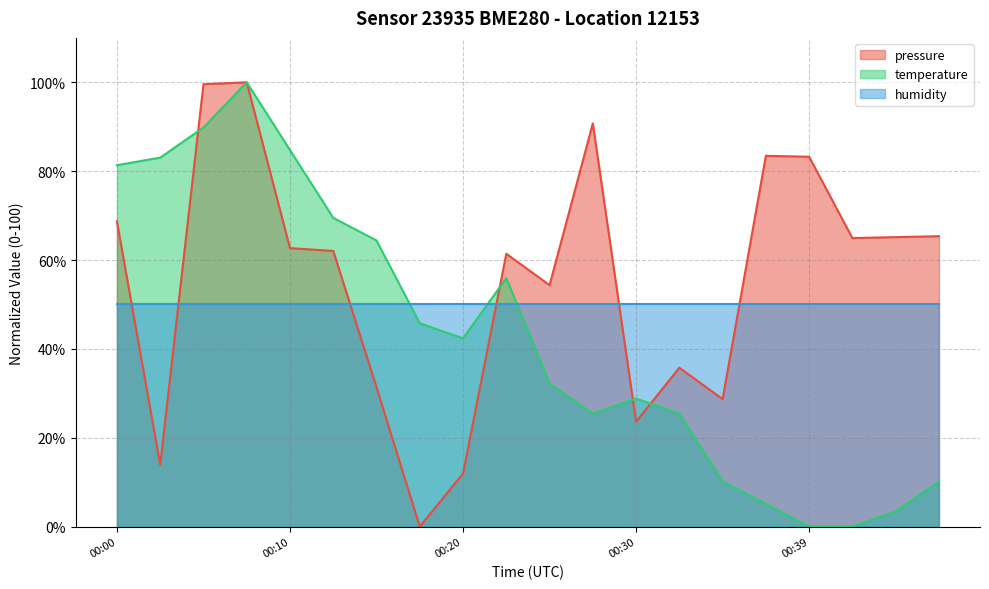

True or false: temperature has more than 2 points higher than both neighbors.

True